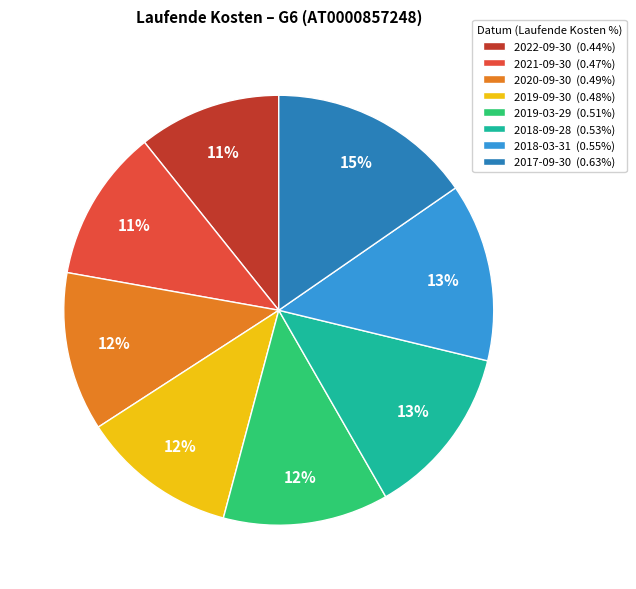

How many segments does this pie chart have?

8